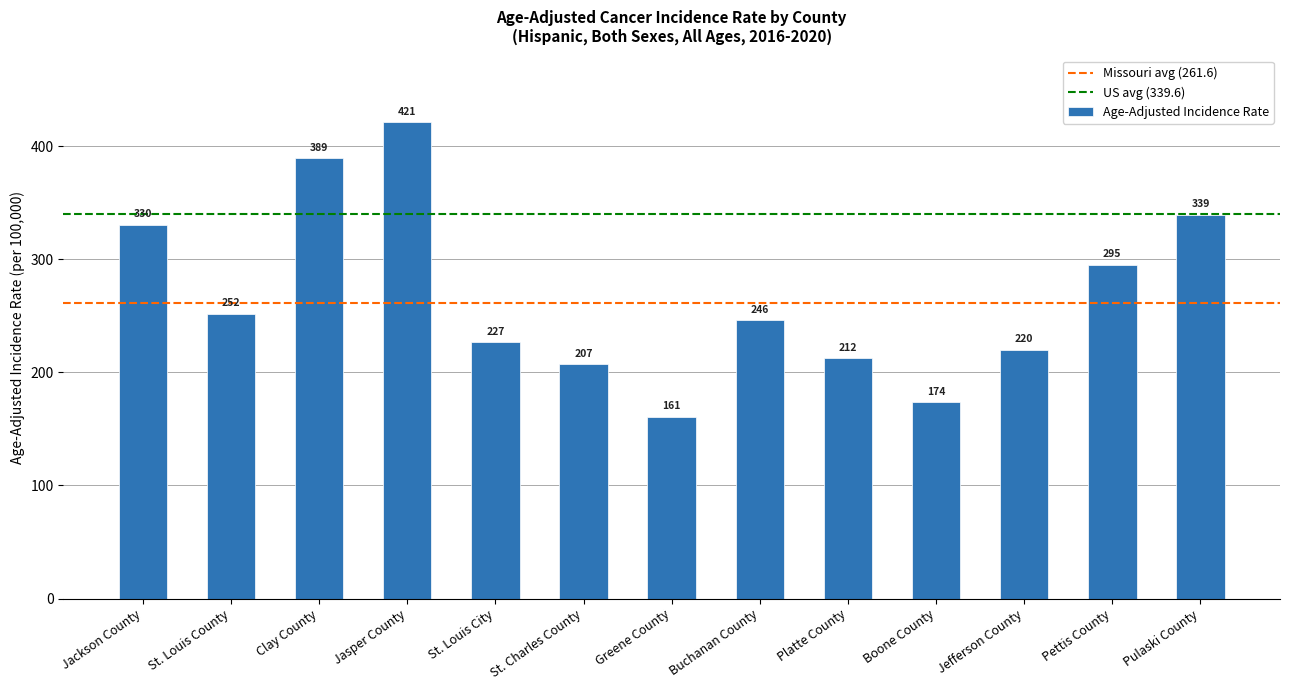

What is the change in value from Jackson County to Platte County?

-117.7